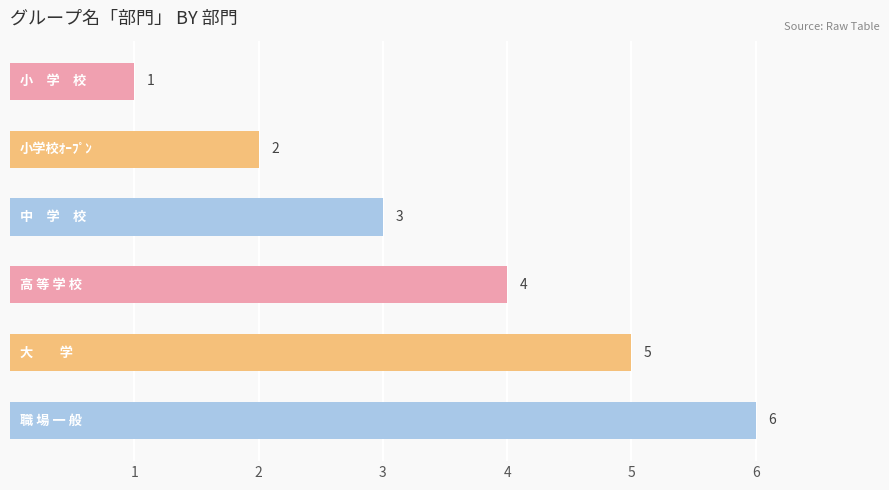

What is the smallest value displayed?

1